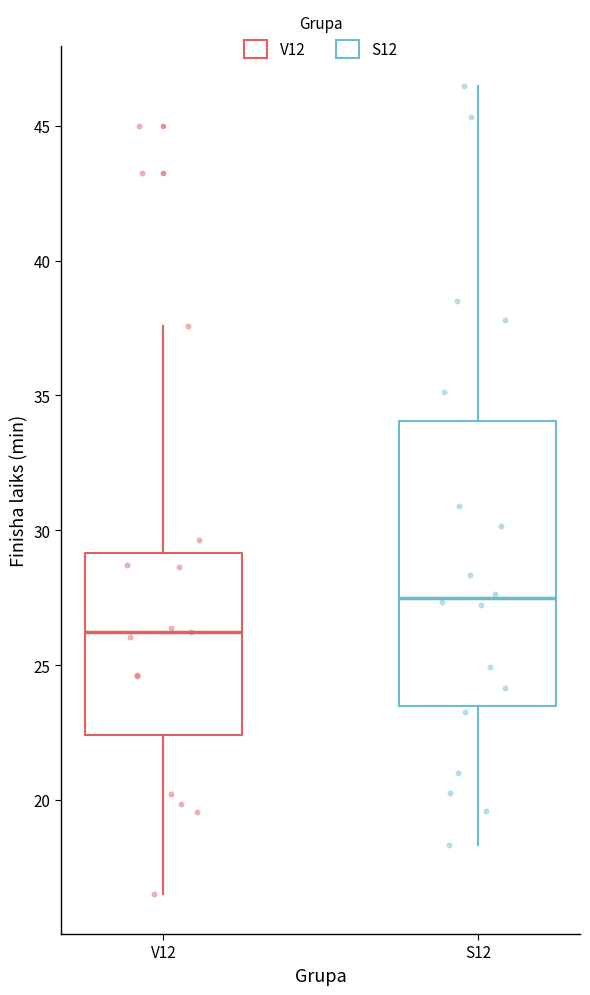

Reading left to right, transcribe this box plot: for each box, give where its median line is, the range the box spans, and where its two whiskers end, as read against the y-axis. The values are not printed on the chart, so give them approximately, as read against the axis.

V12: median 26.0, box 22.5 to 29.0, whiskers 16.5 to 37.5
S12: median 27.5, box 23.5 to 34.0, whiskers 18.5 to 46.5